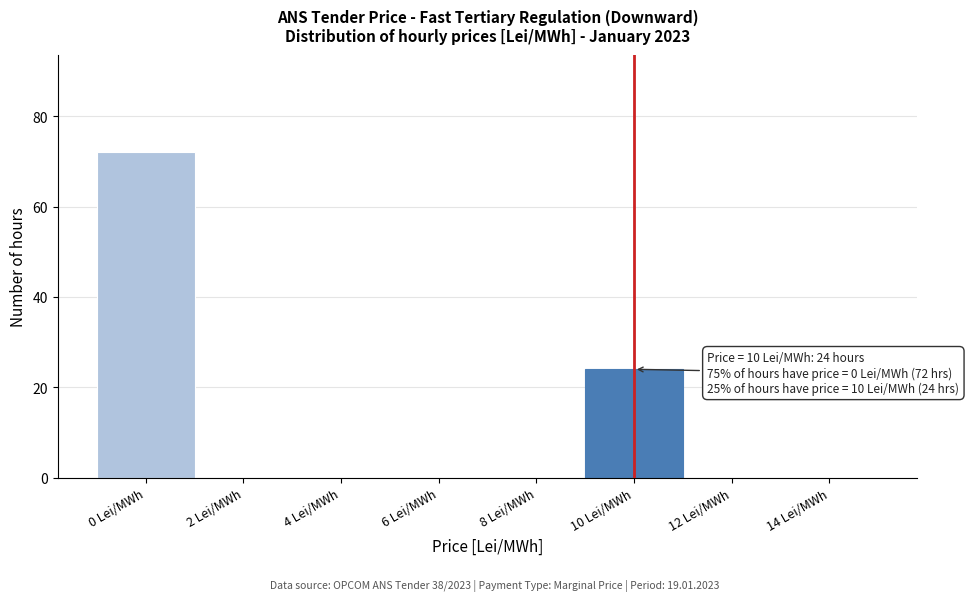

Which range on the x-axis has the tallest bar?

-1 to 1